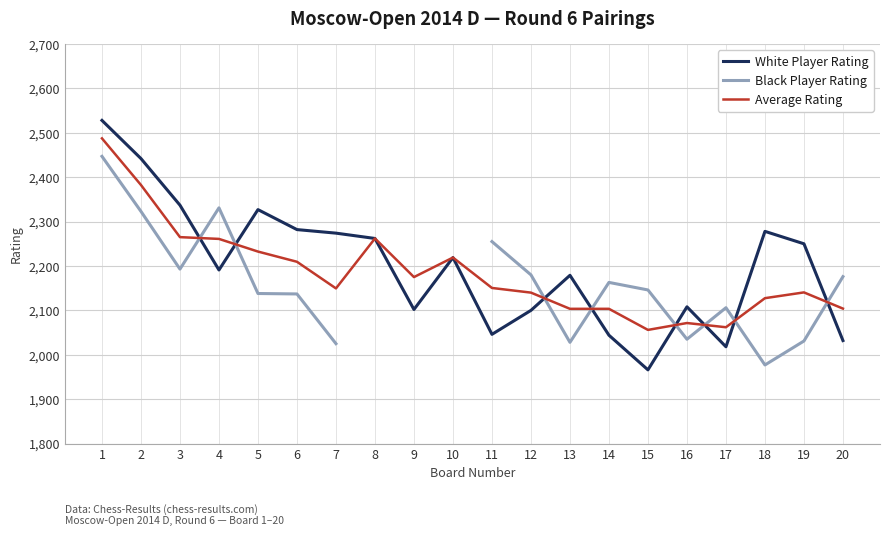

List the series in order of their peak value, lowest first.

Black Player Rating, Average Rating, White Player Rating